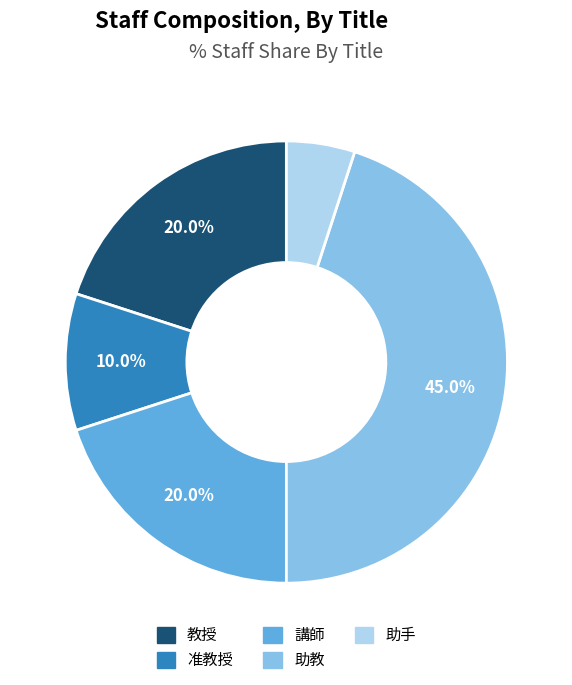

Is there any slice that represents more than half of the pie?

No